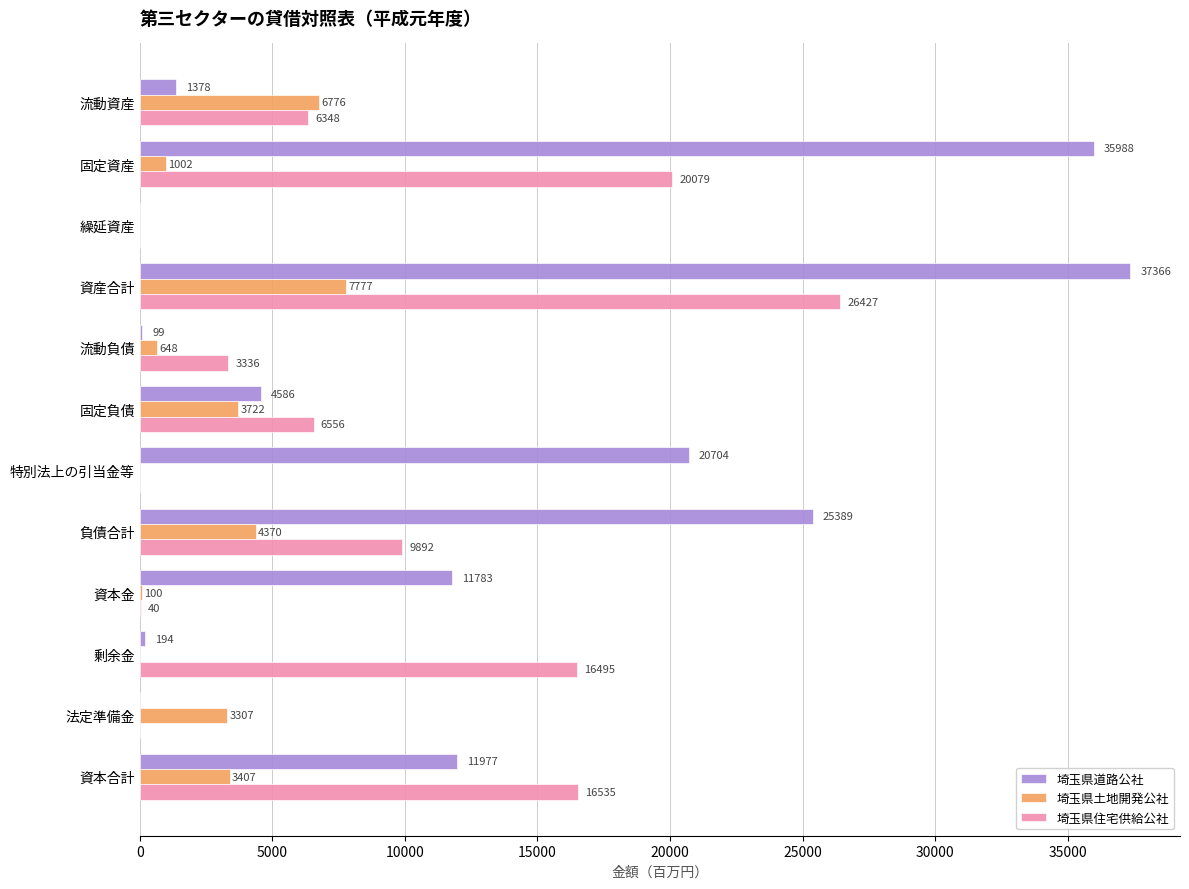

Which series has the widest spread of values?

埼玉県道路公社